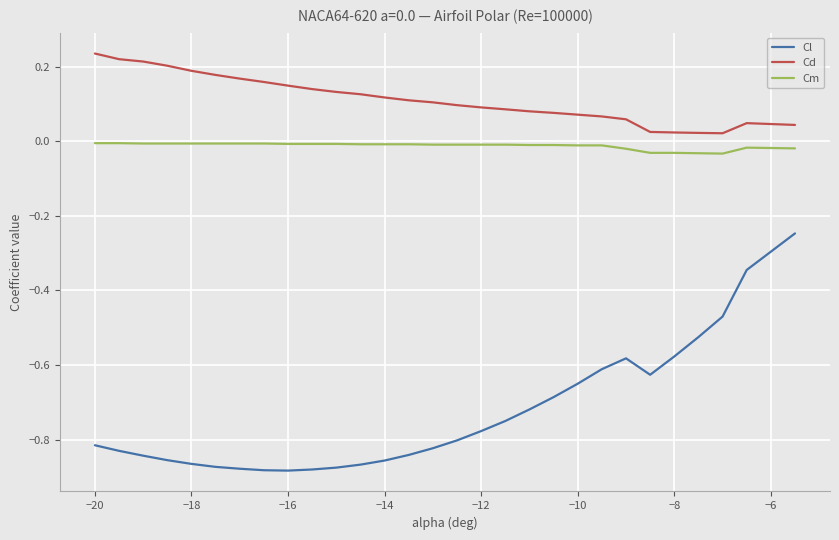

What is the sum of all Cd values?

3.3